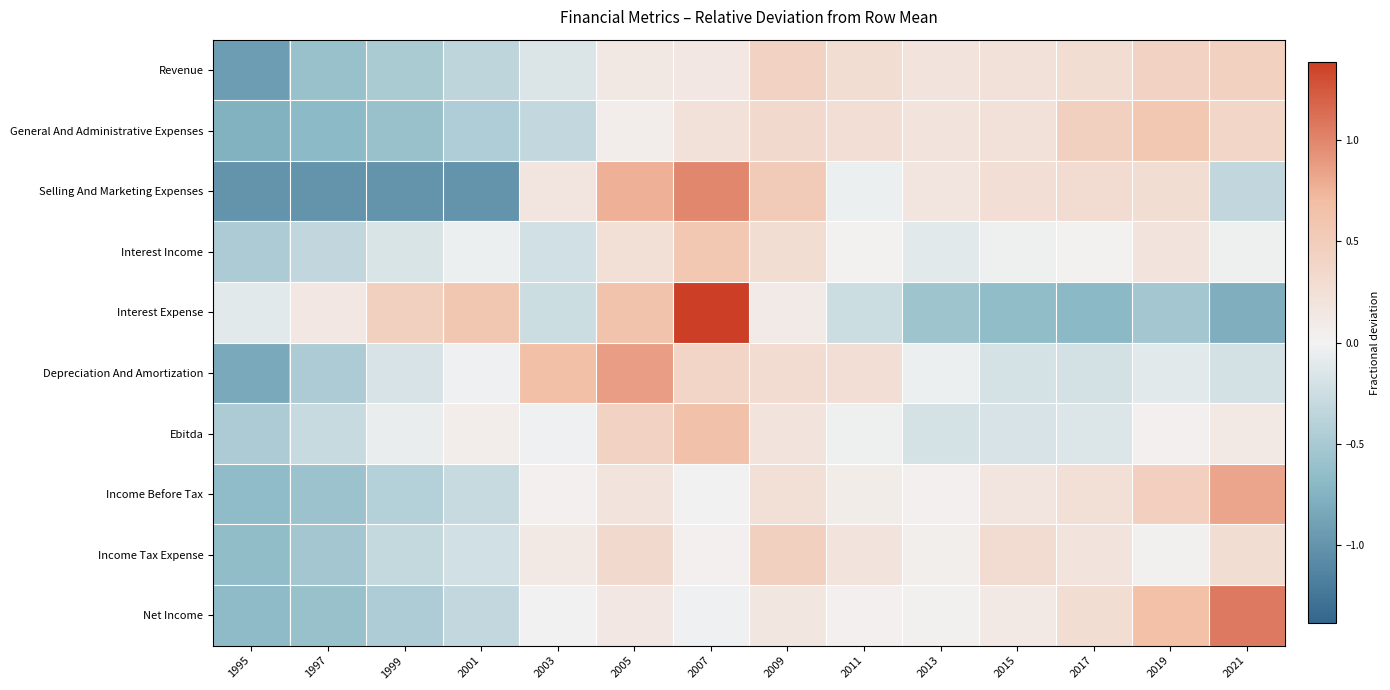

At which category does the chart reach its minimum across all series?

1995